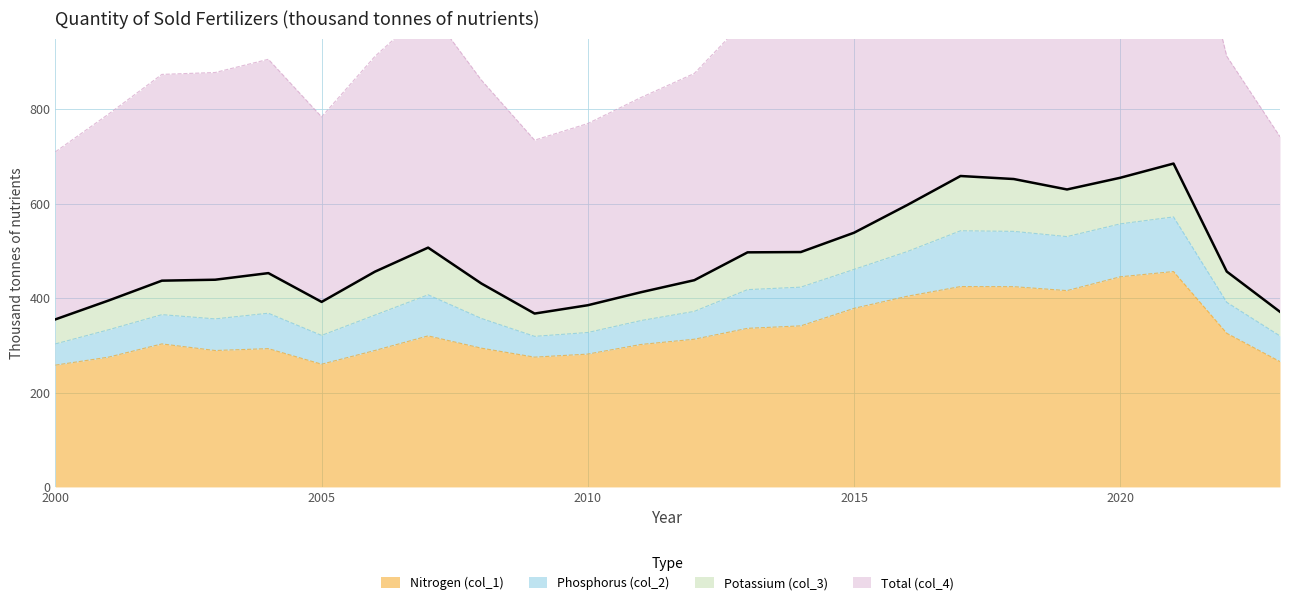

The value of Nitrogen (col_1) at 2000 is 391.5. True or false?

False